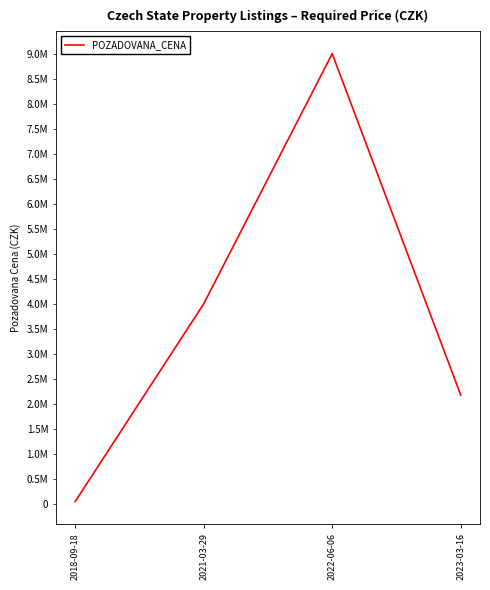

True or false: the data shows 1699094 at 2021-03-29.

False